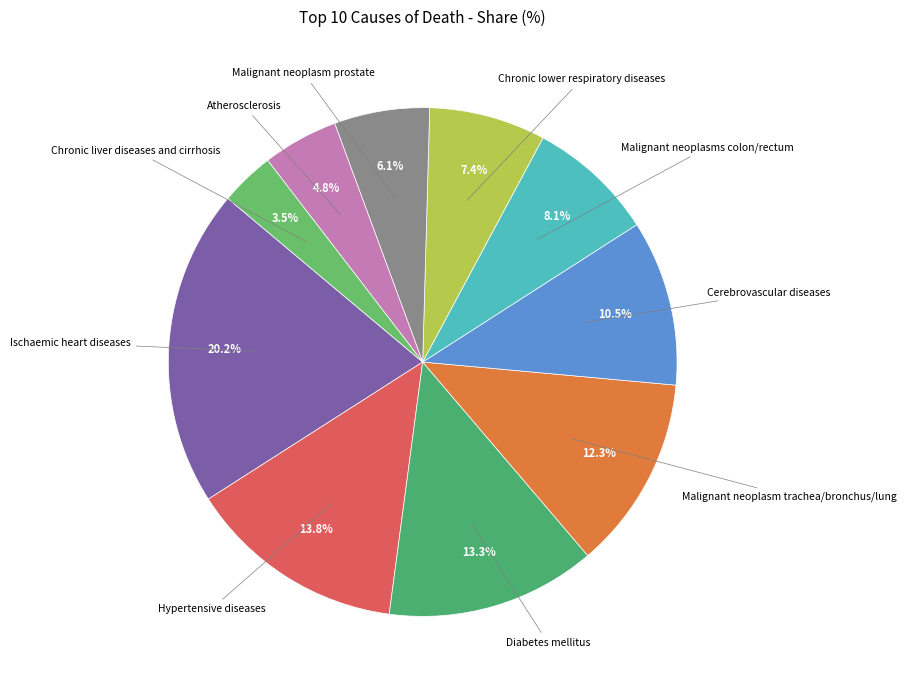

To the nearest percent, what portion does Hypertensive diseases represent?

14%